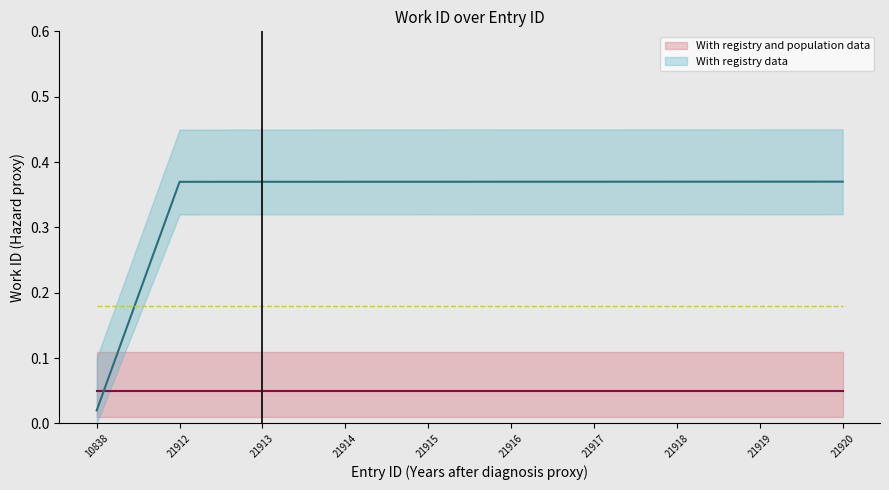

Which has a higher value, 10838 or 21912?

21912